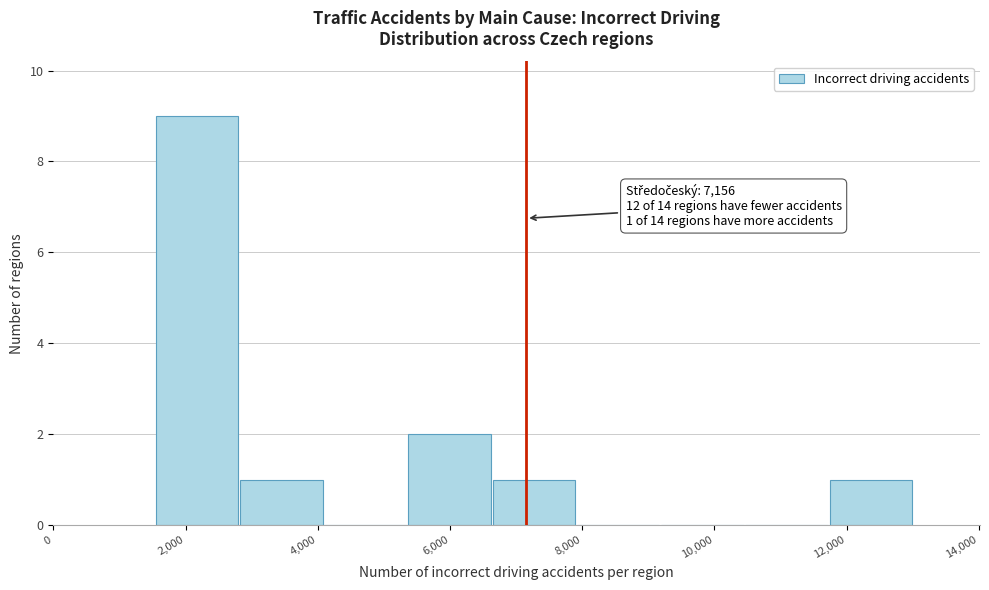

Which range on the x-axis has the tallest bar?

1600 to 2800